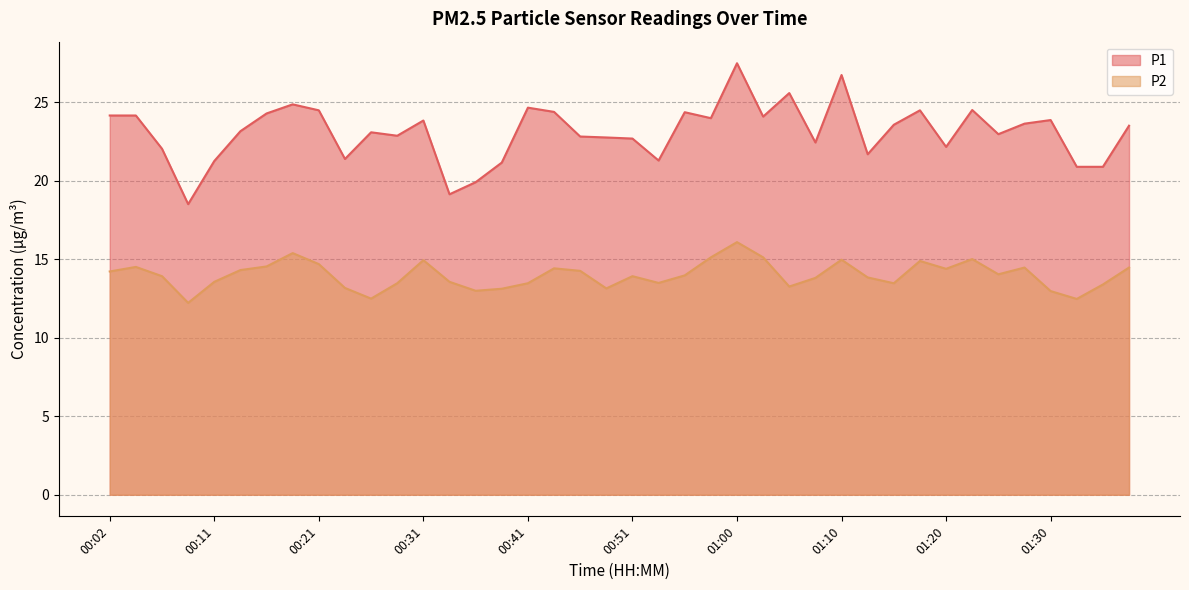

True or false: P2 and P1 cross at least once.

False